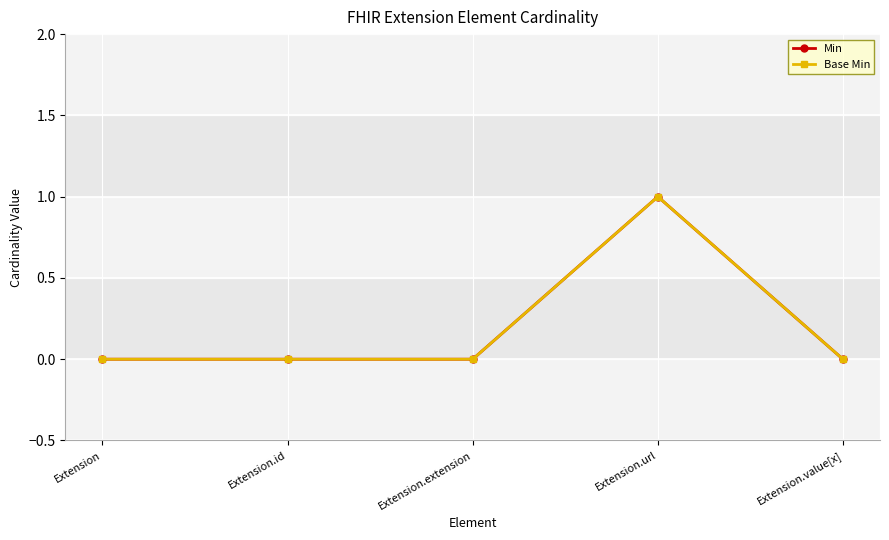

Reading left to right, transcribe all the data shown in this chart.

Min: 0	0	0	1	0
Base Min: 0	0	0	1	0